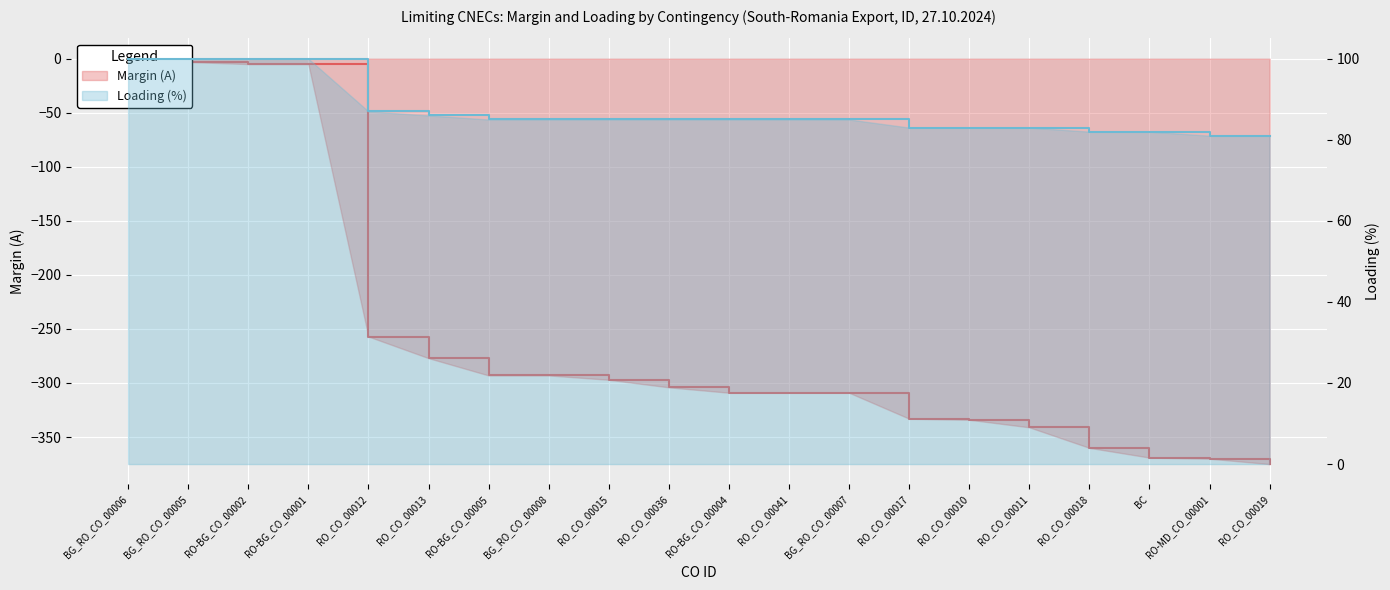

What are all the series names shown in the legend?

Margin (A), Loading (%)